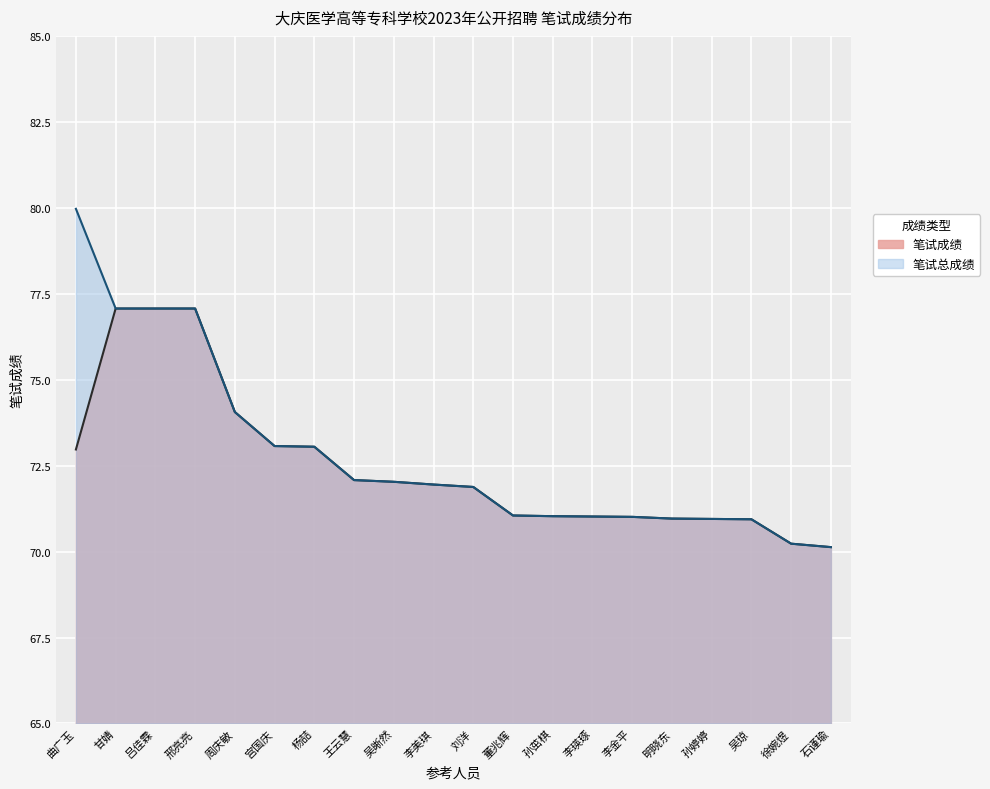

Between 吕佳霖 and 王云慧, which is larger?

吕佳霖